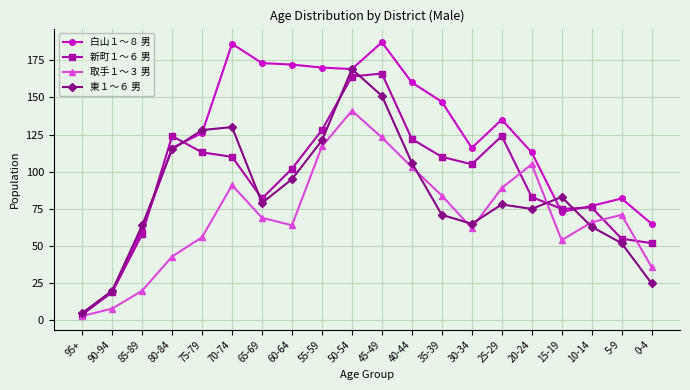

What is the spread (max minus min) of values at 15-19?

29